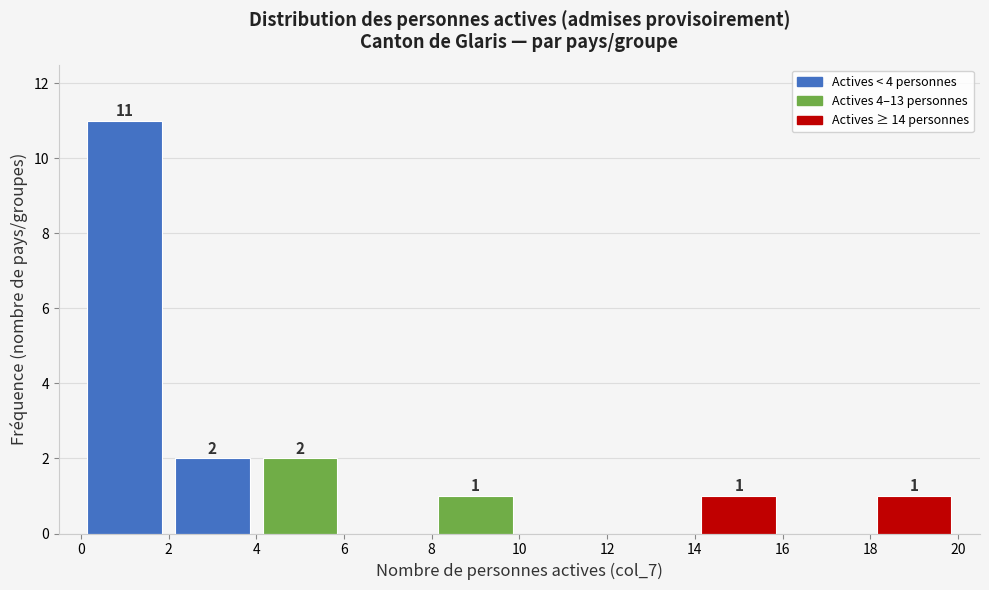

Which range on the x-axis has the tallest bar?

0 to 2